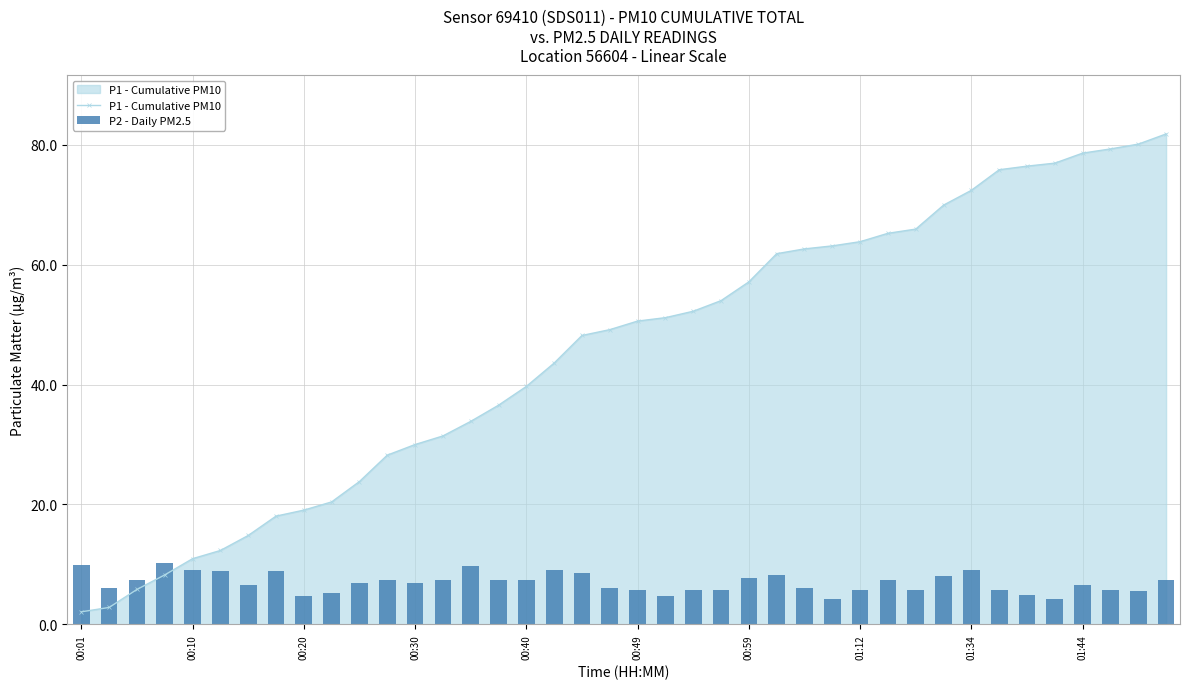

Rank the series by their average value, from highest to lowest.

P1 - Cumulative PM10, P2 - Daily PM2.5